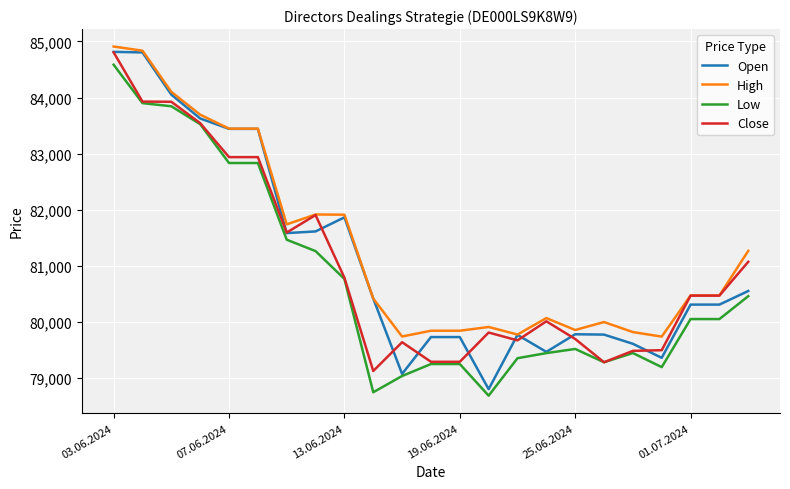

What is the lowest value of the High series?

79736